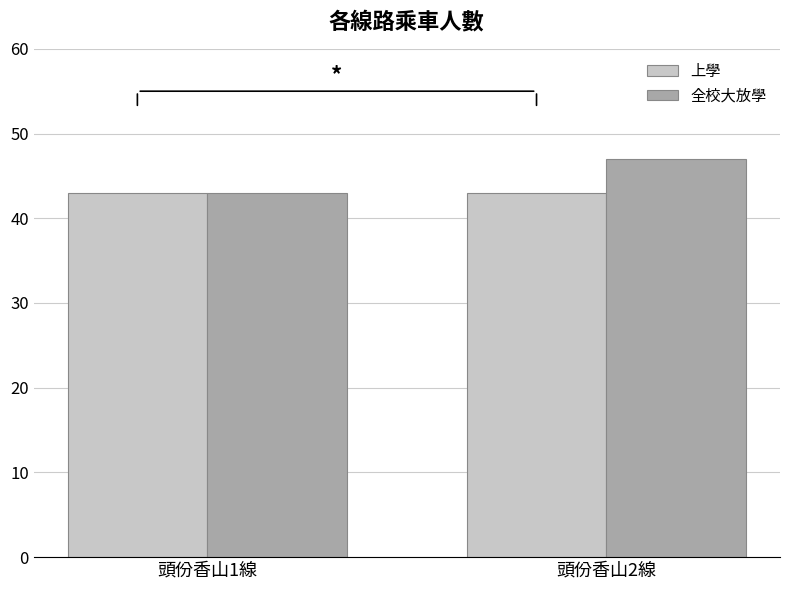

What is the label of the 1st bar from the right?

頭份香山2線